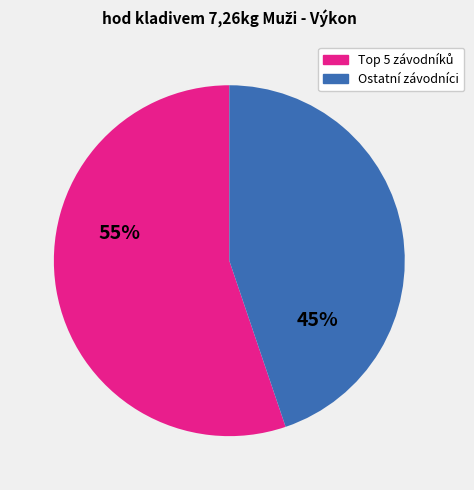

Is there any slice that represents more than half of the pie?

Yes